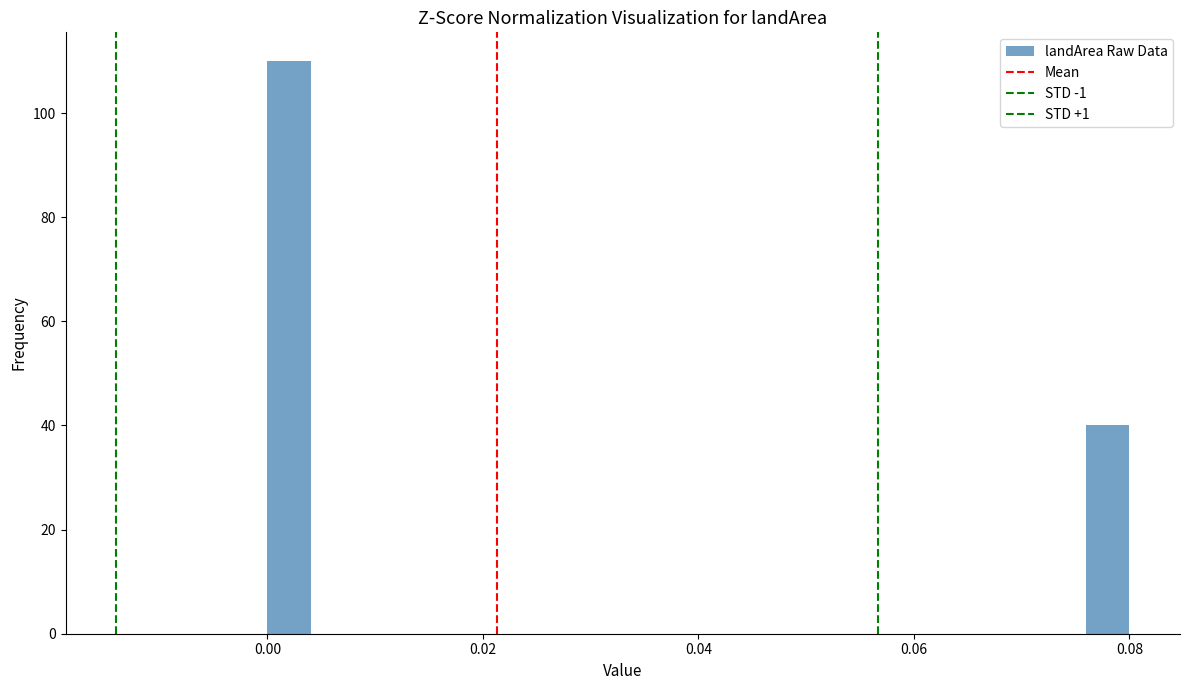

Around what value on the x-axis is the tallest bar? Give the approximate position of its centre, as read against the axis.

0.002